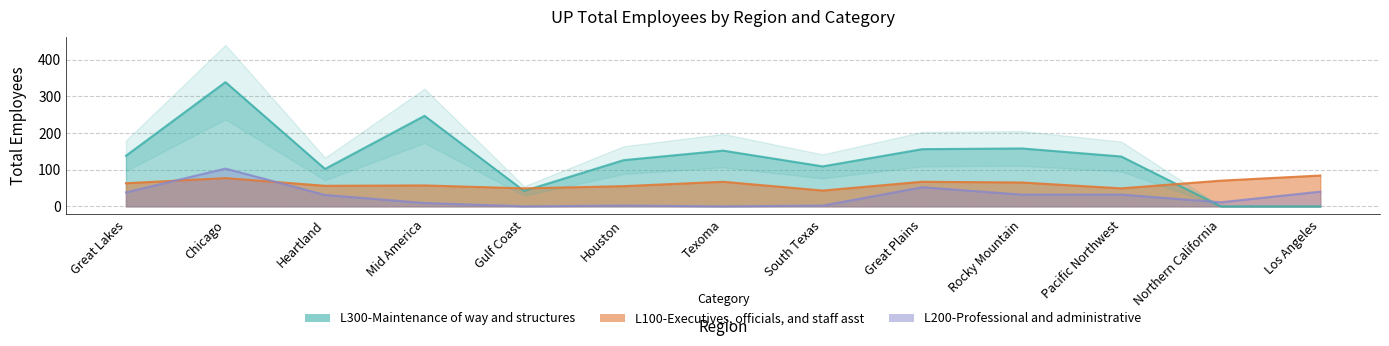

How many times do L200-Professional and administrative and L100-Executives, officials, and staff asst cross each other?

2